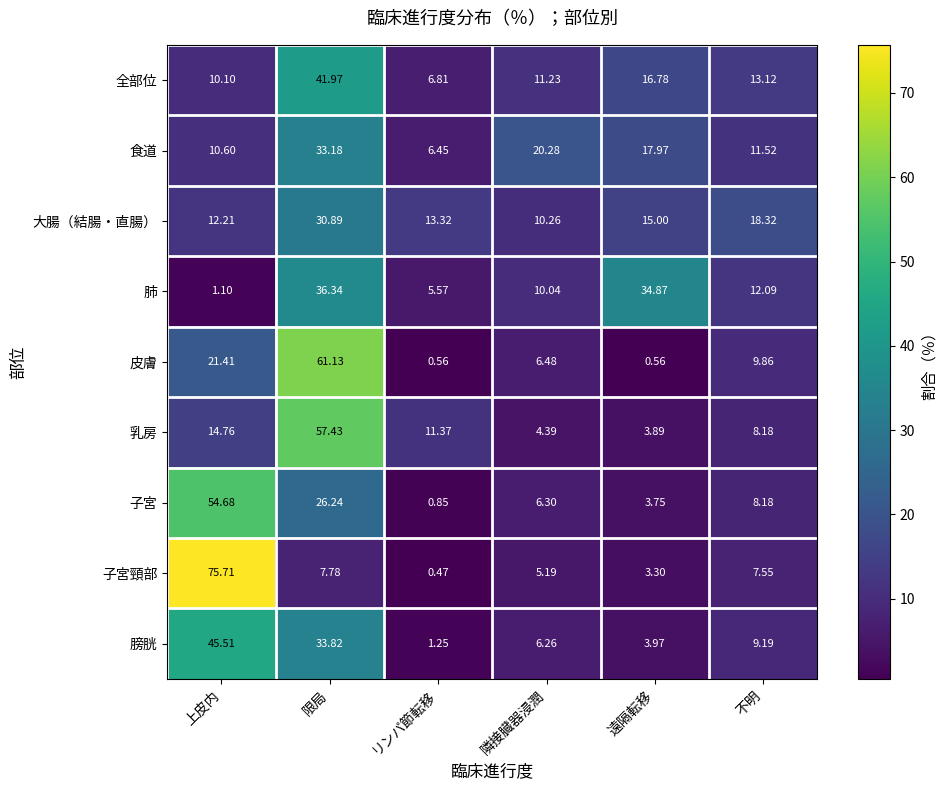

Rank the series by their maximum value, from highest to lowest.

子宮頸部, 皮膚, 乳房, 子宮, 膀胱, 全部位, 肺, 食道, 大腸（結腸・直腸）